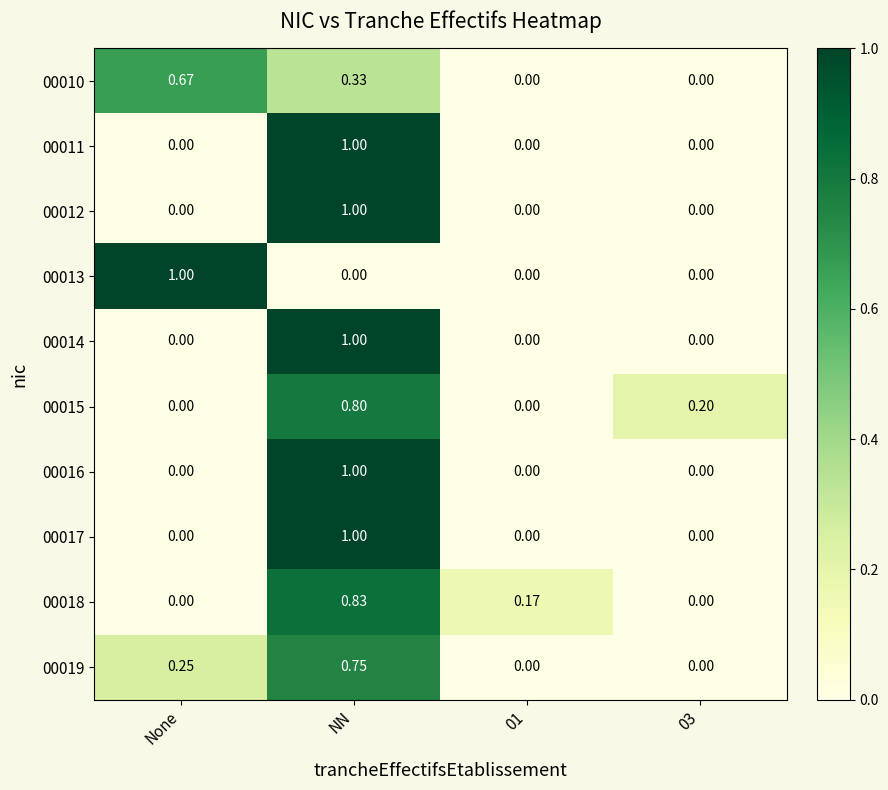

At which category is the sum across all series the highest?

NN